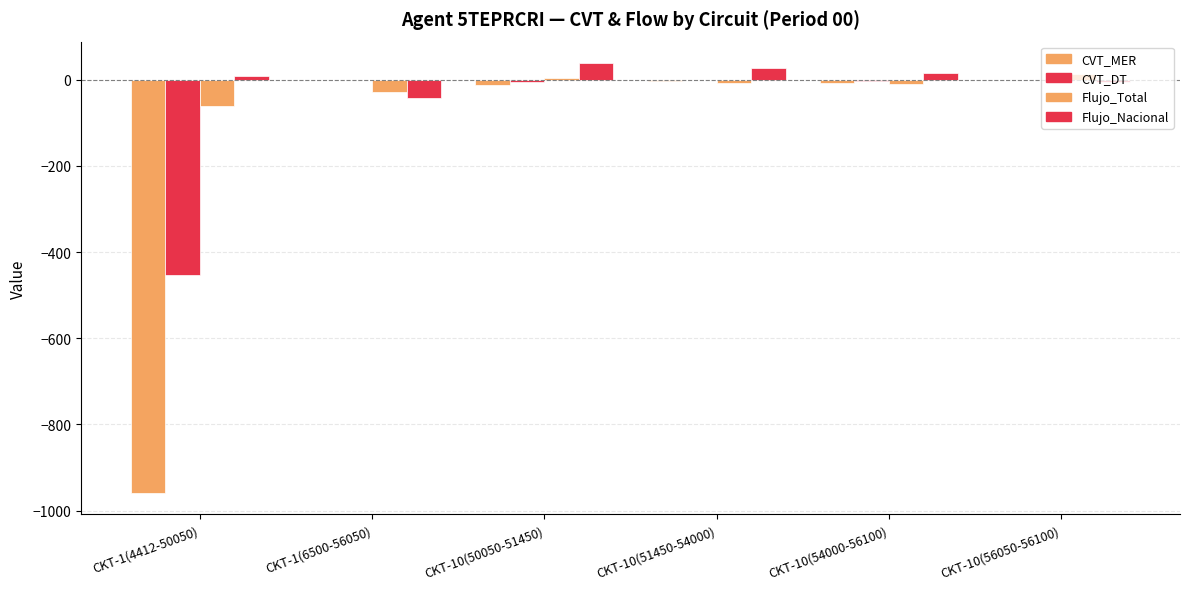

What is the minimum value for CVT_DT?

-453.5